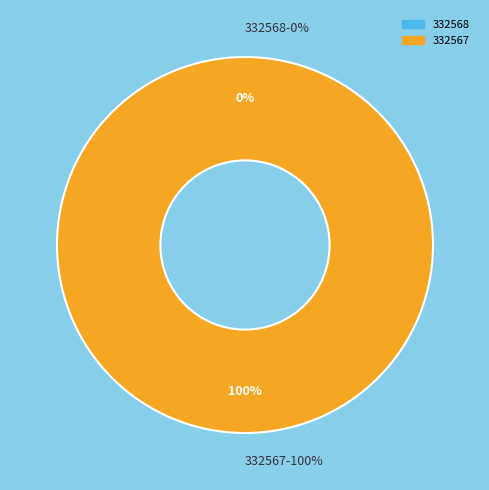

Count the number of slices in the pie.

2